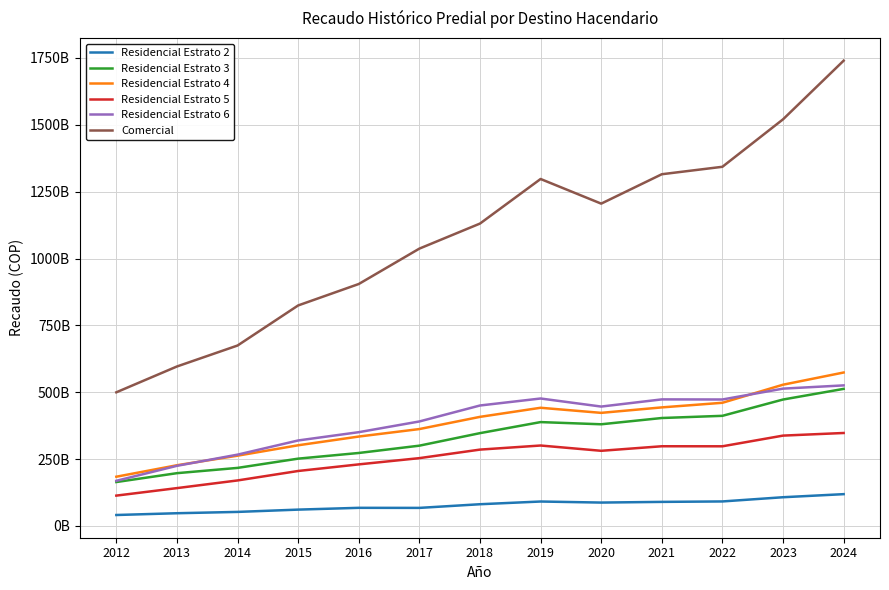

Does the chart display data point markers on the line(s)?

No